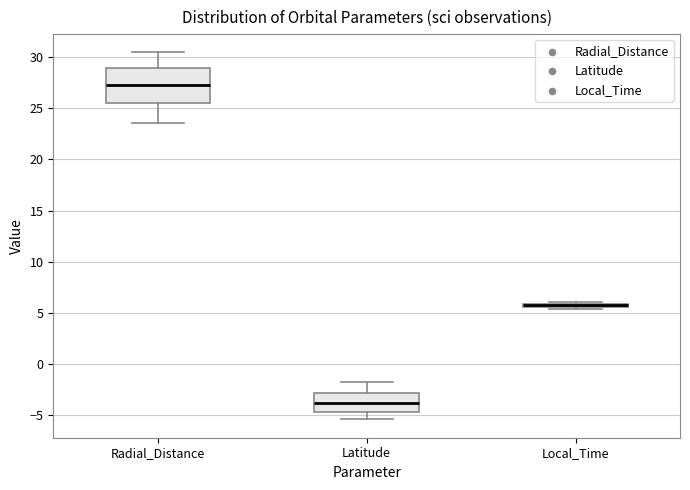

Where is the upper edge of the box for Local_Time on the y-axis? The values are not printed on the chart, so give them approximately, as read against the axis.

6.0